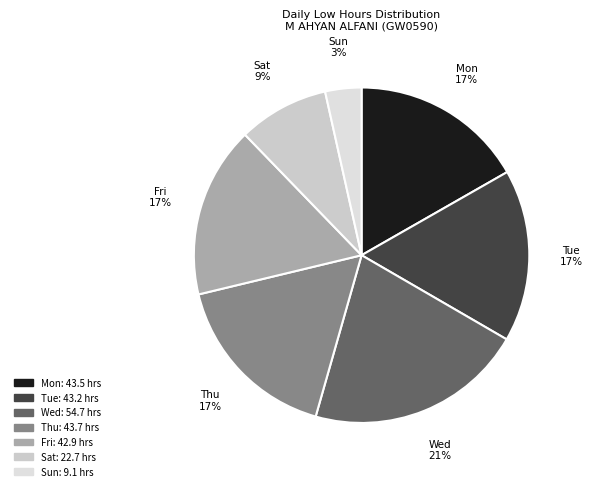

Count the number of slices in the pie.

7